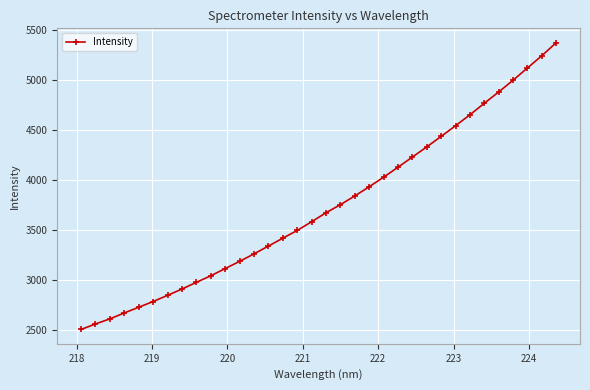

What is the difference between the maximum and minimum values?

2860.9